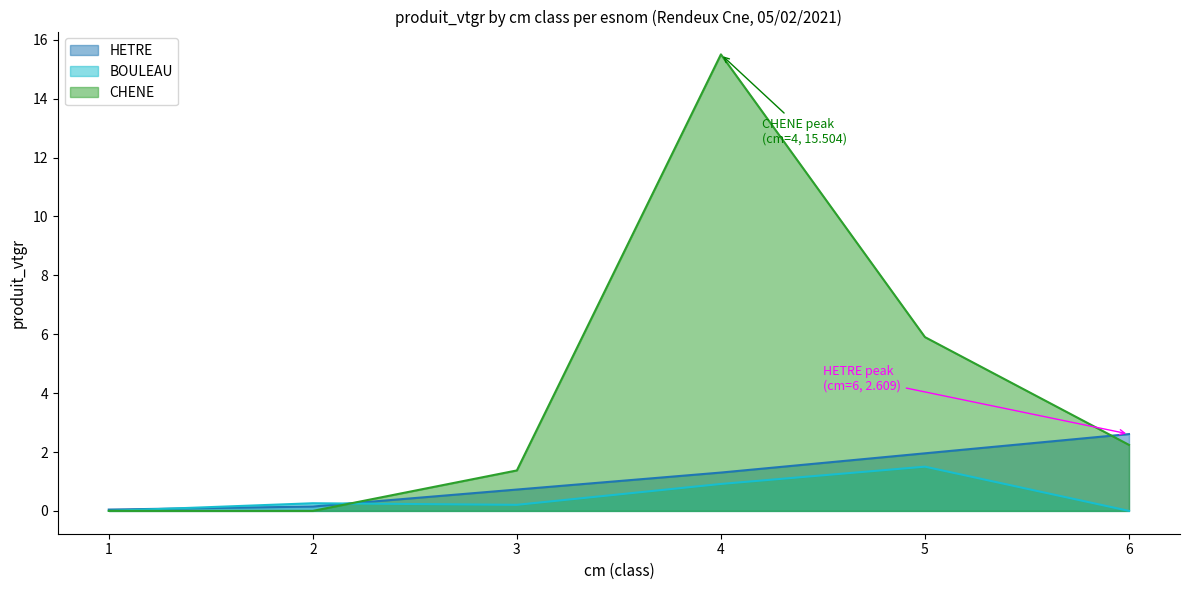

True or false: HETRE and CHENE cross at least once.

True